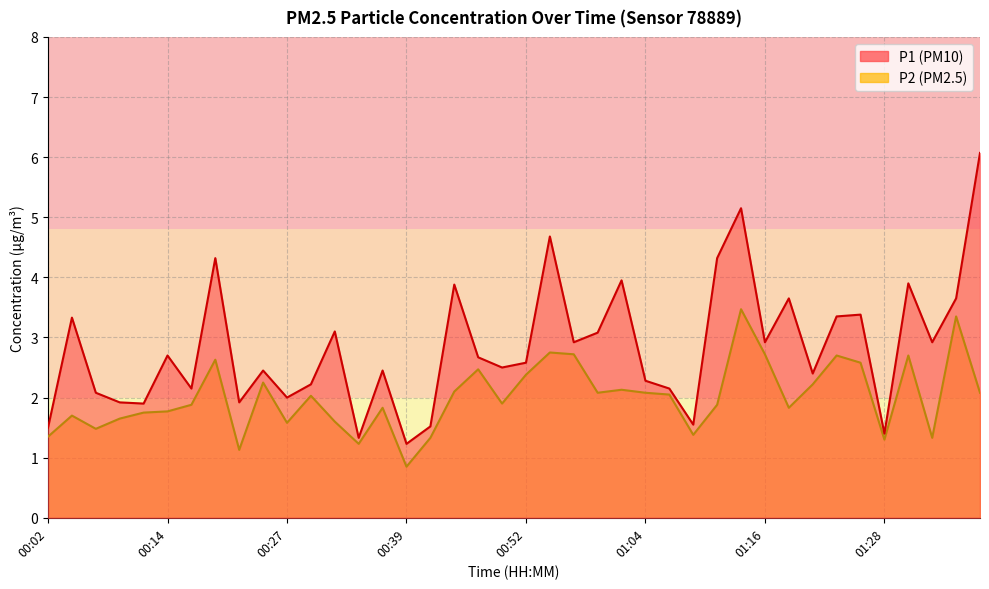

What is the lowest value of the P2 series?

0.8